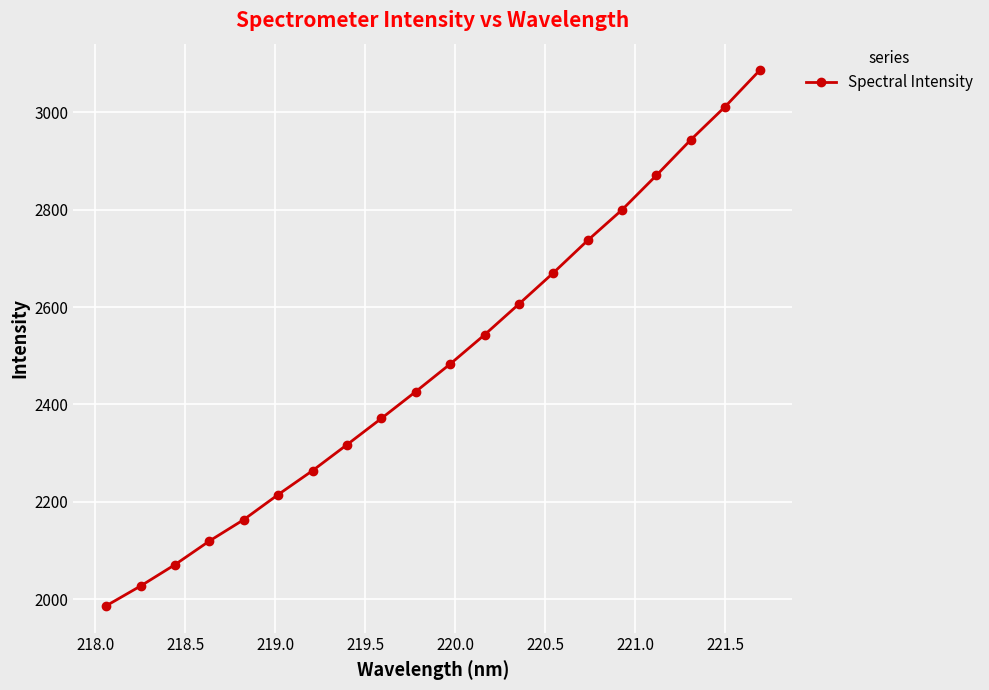

Reading left to right, transcribe all the data shown in this chart.

1986.1	2026.8	2070.7	2119.2	2163.2	2214.6	2263.9	2317.1	2371.1	2426.3	2482.9	2542.9	2606.1	2670.2	2736.9	2799.8	2870.6	2943.6	3011.7	3086.0